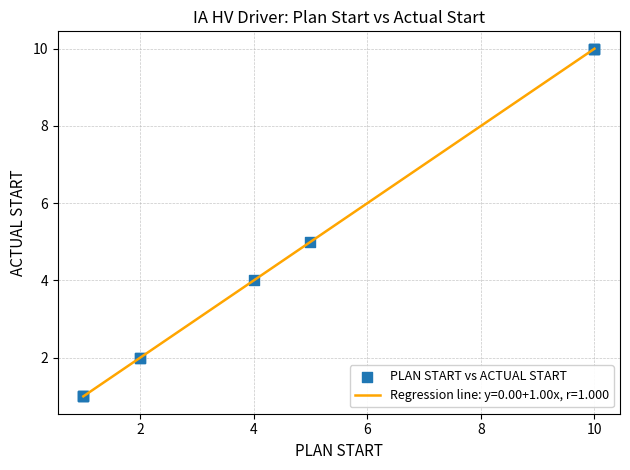

What is the greatest value displayed?

10.0